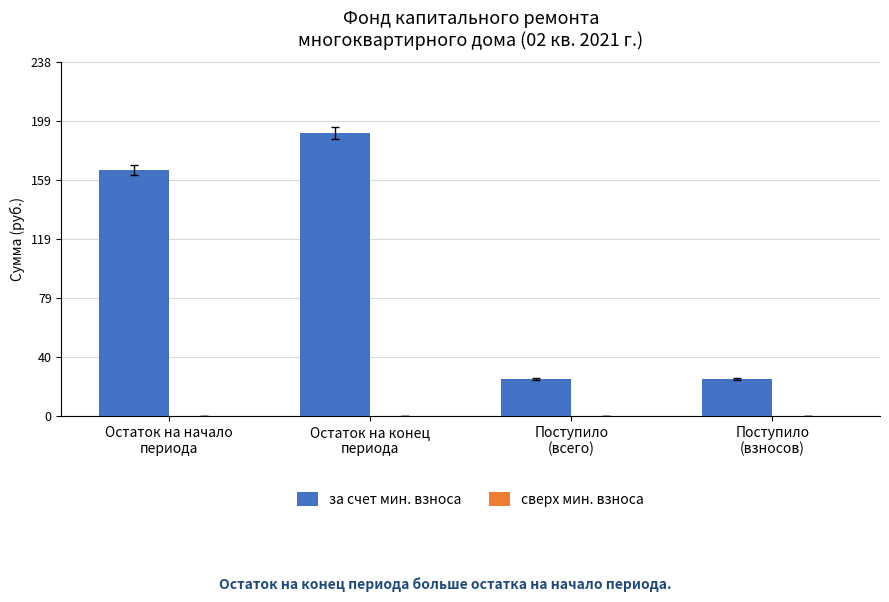

What is the minimum value shown in the chart?

24.9